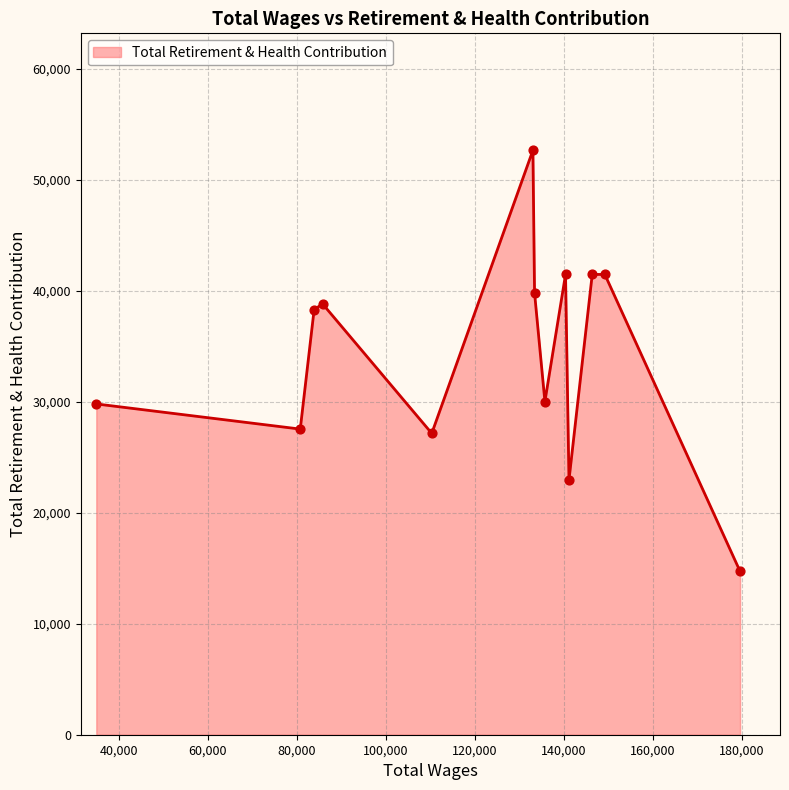

What is the smallest value displayed?

14720